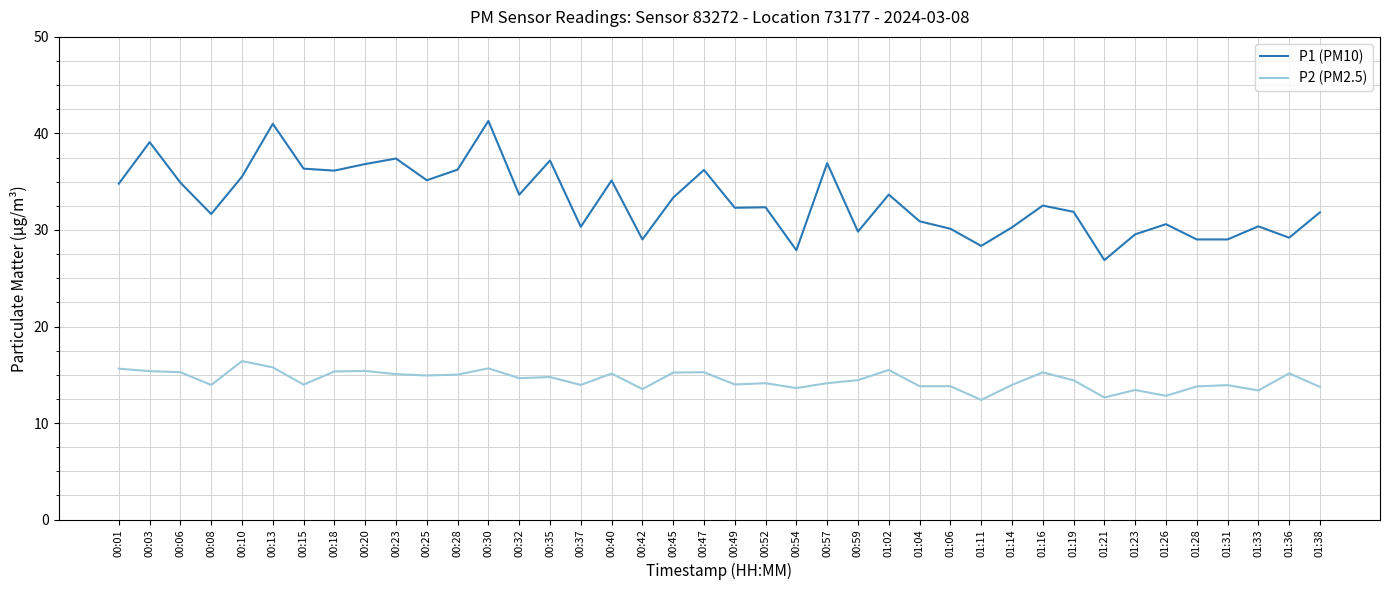

True or false: P2 (PM2.5) has more than 2 interior local peaks.

True